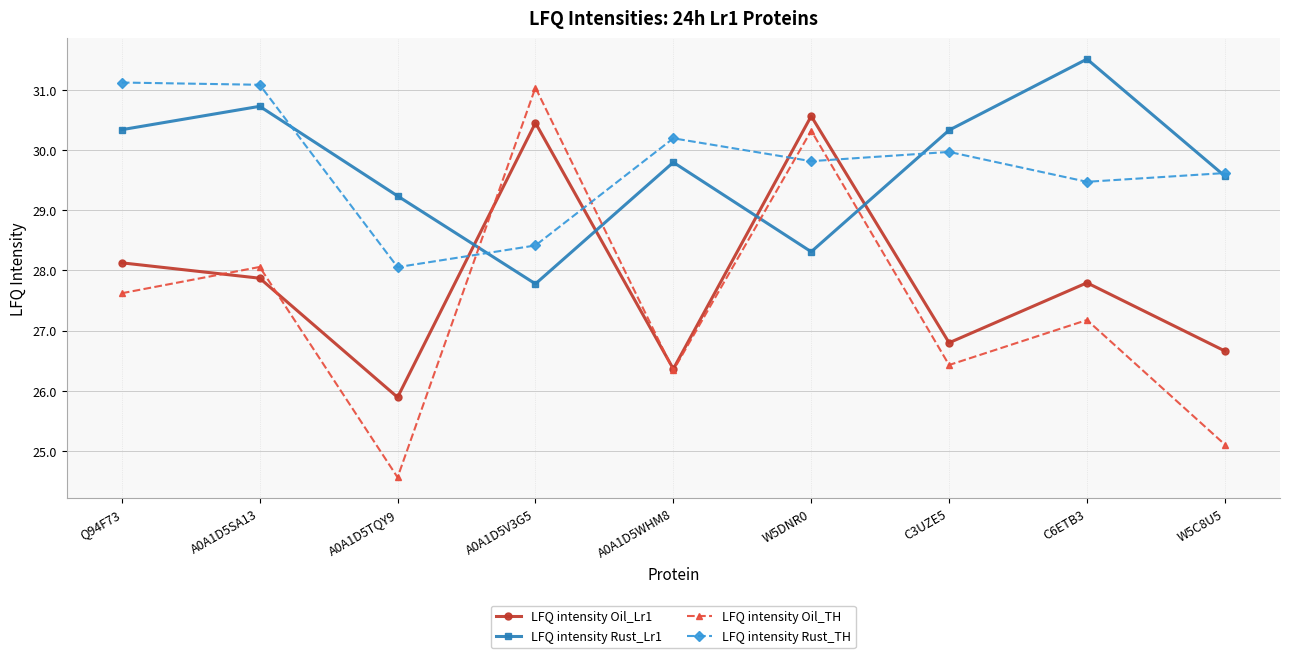

What is the difference between the LFQ intensity Oil_TH values at A0A1D5V3G5 and A0A1D5SA13?

3.0